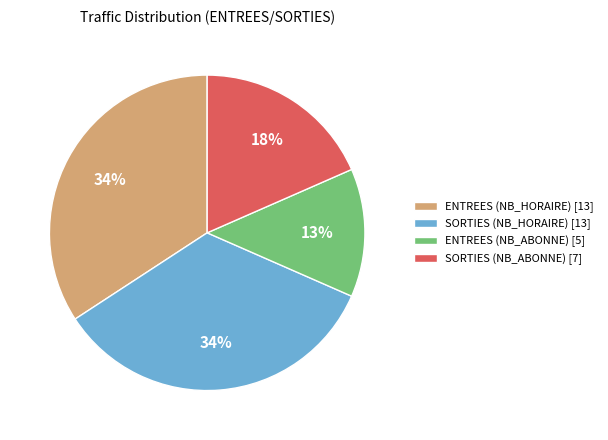

To the nearest percent, what is the average slice percentage?

25%